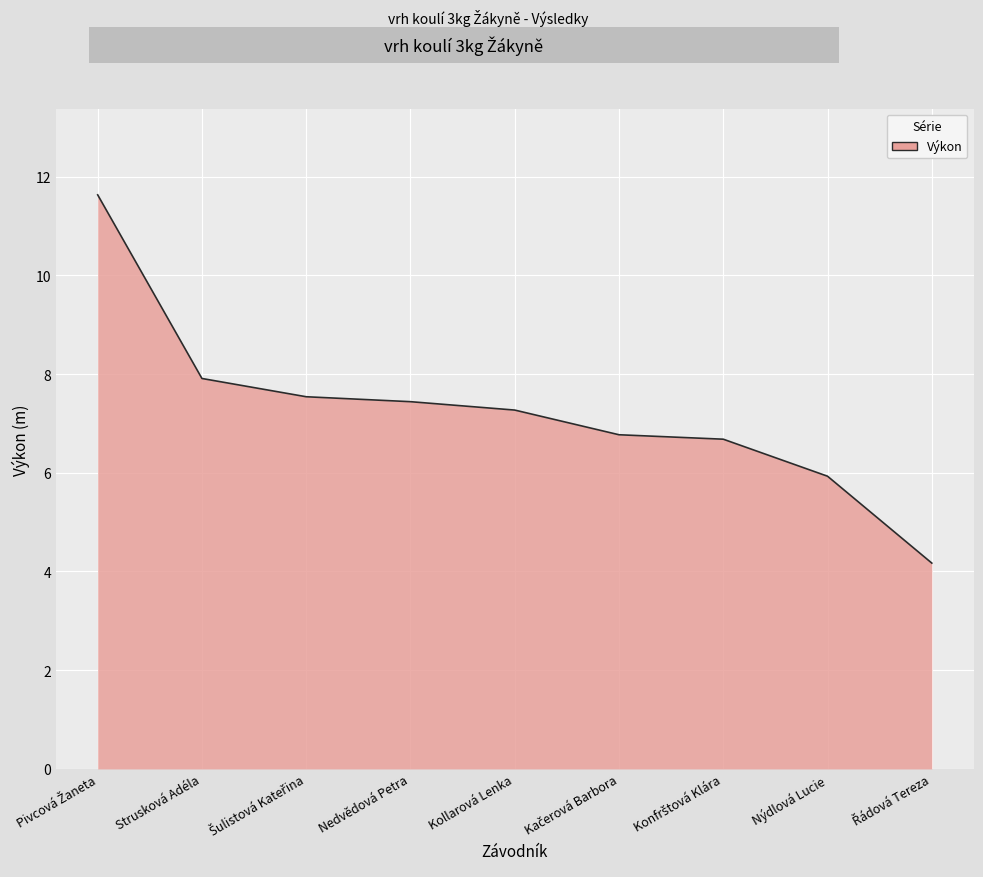

What is the minimum value shown in the chart?

4.2